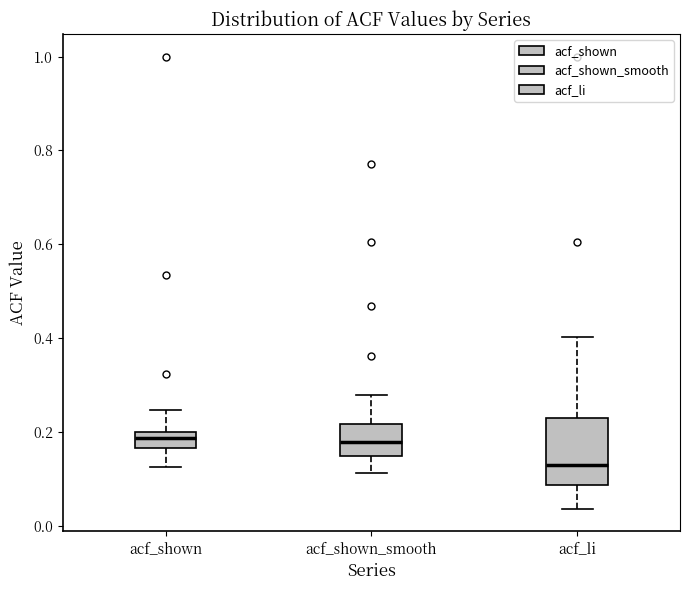

Where does the median line of the box for acf_li sit on the y-axis? The values are not printed on the chart, so give them approximately, as read against the axis.

0.12